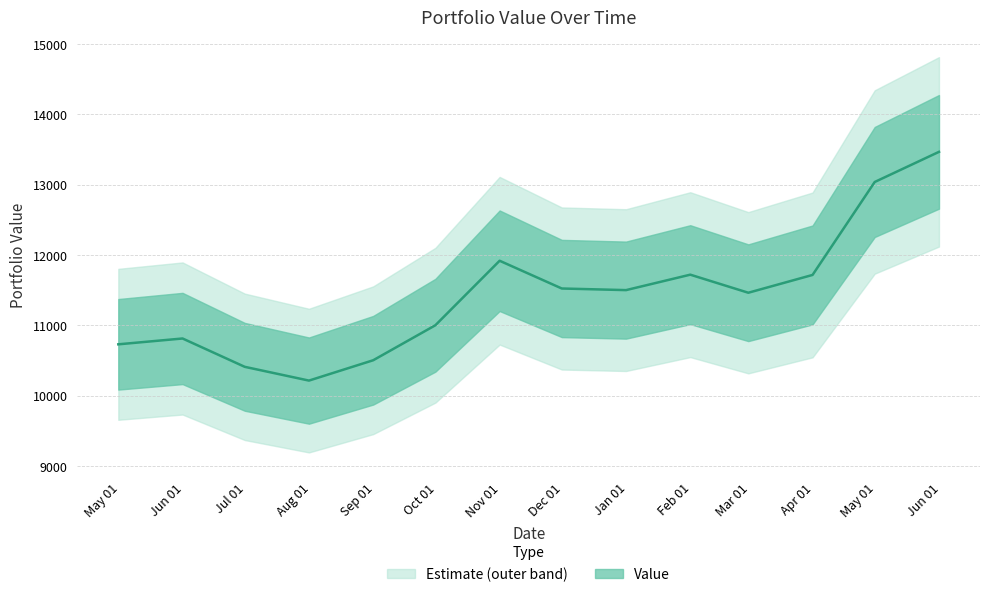

What is the difference between the maximum and second lowest values?

3056.9